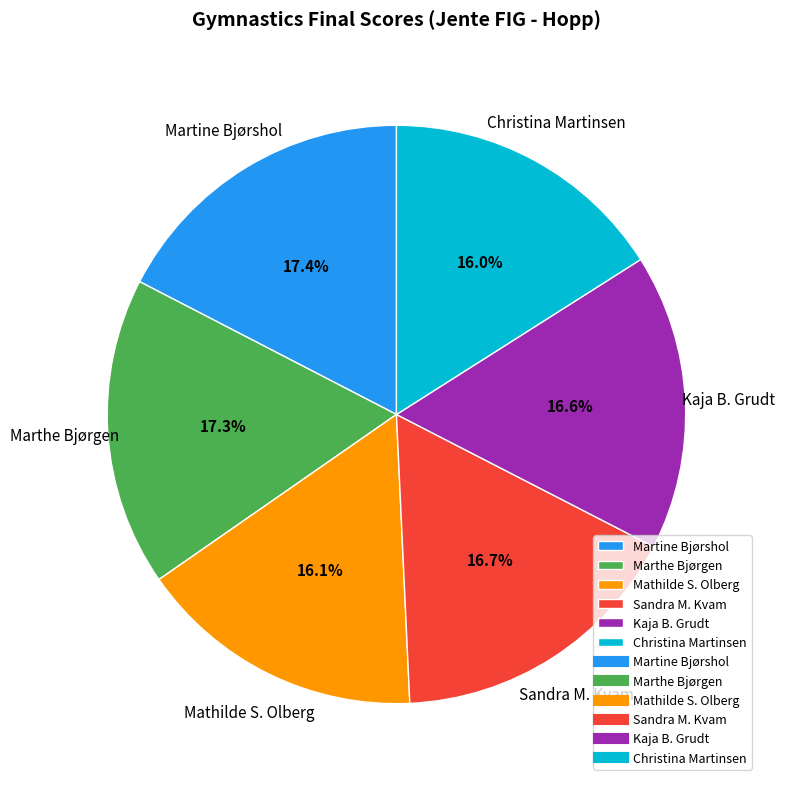

To the nearest percent, what percentage of the pie is Mathilde S. Olberg?

16%